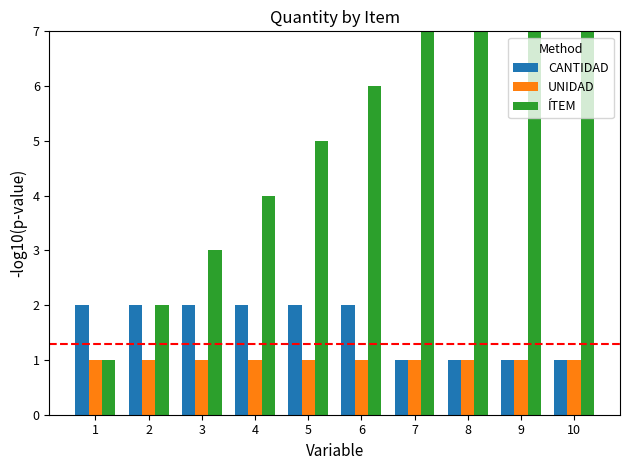

Which series changed the most between 4 and 10?

ÍTEM